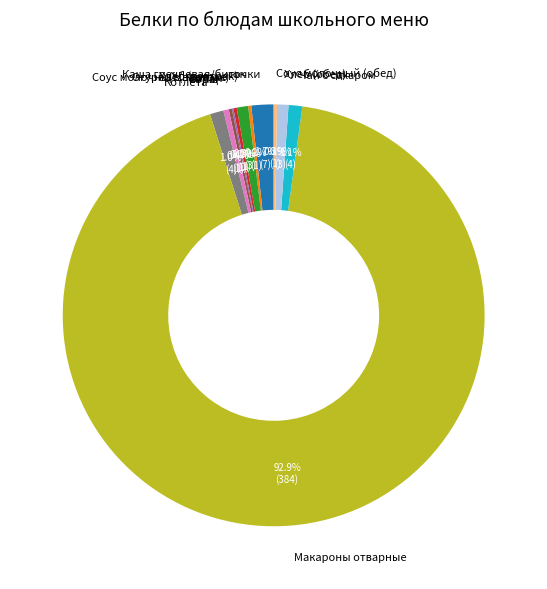

Does Чай с сахаром represent more than half of the total?

No